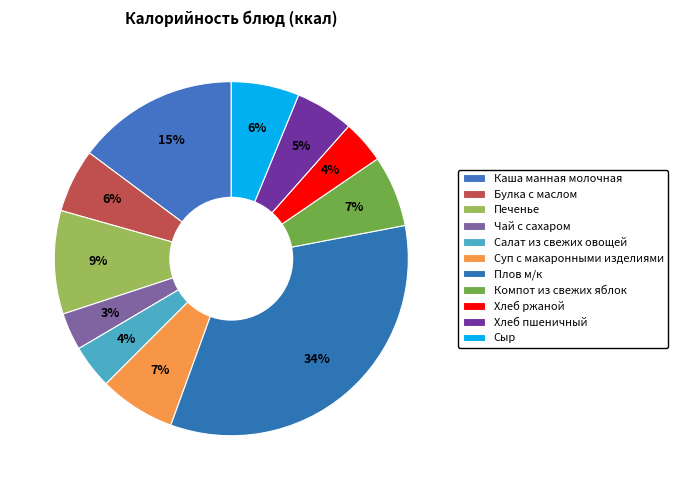

What is the change in value from Булка с маслом to Чай с сахаром?

-42.0